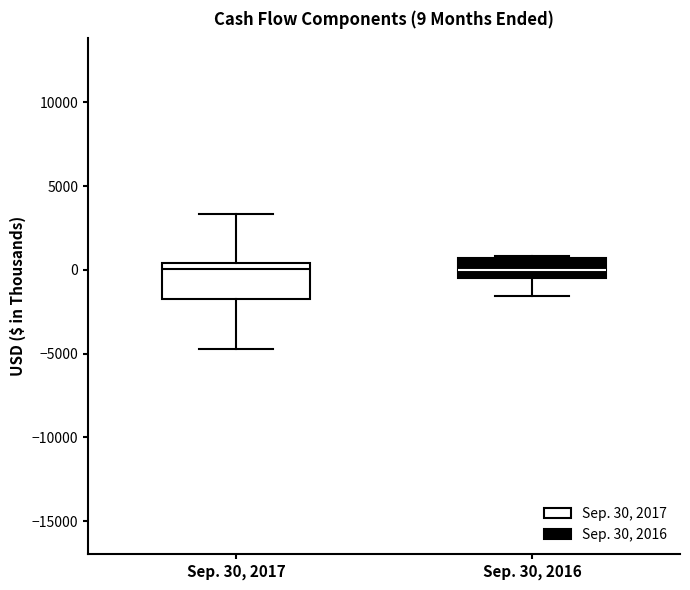

Which box is the tallest, from its lower edge to its upper edge?

Sep. 30, 2017